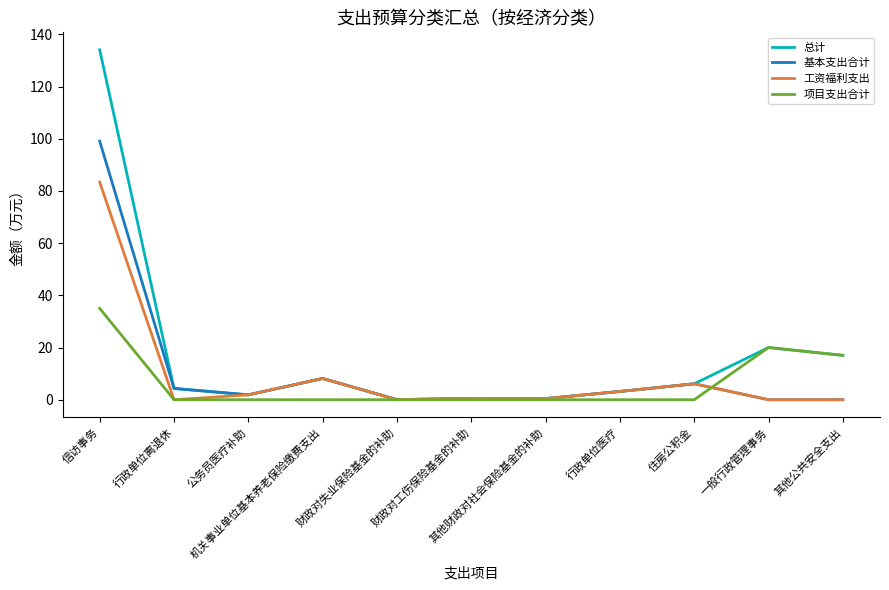

What are all the series names shown in the legend?

总计, 基本支出合计, 工资福利支出, 项目支出合计